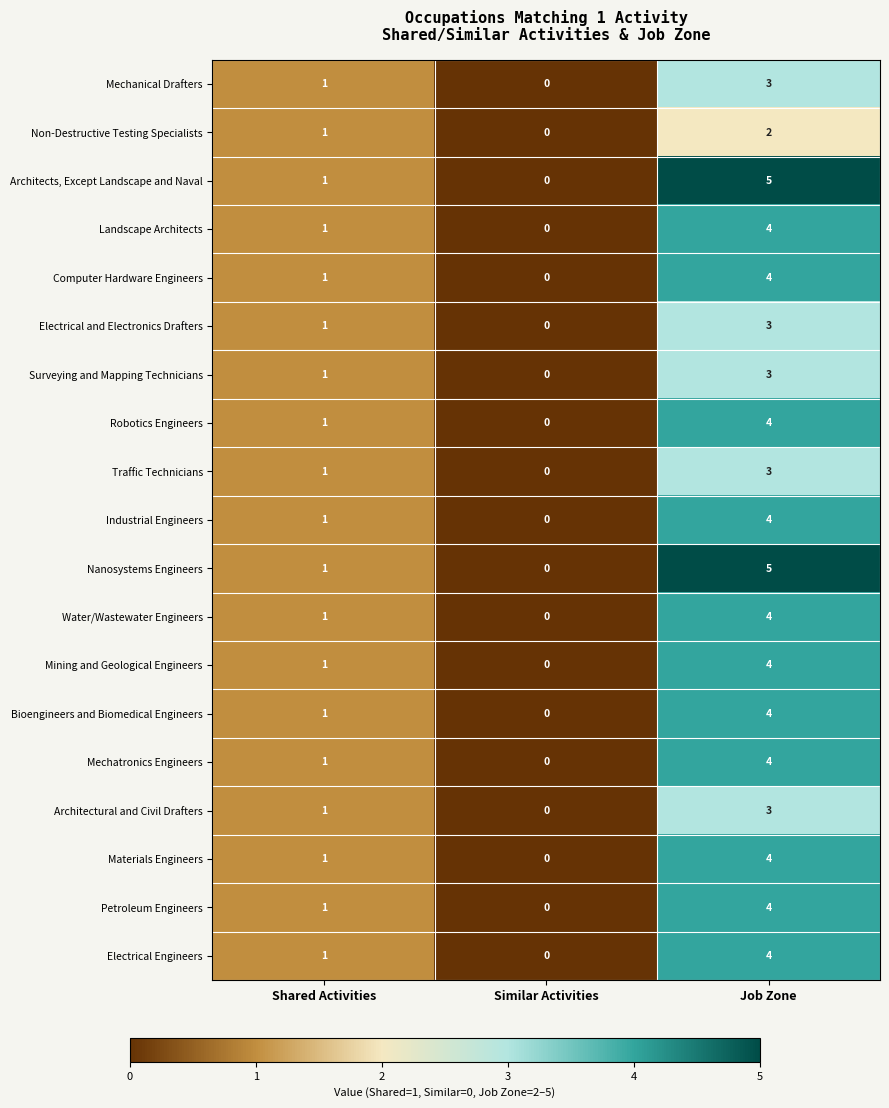

At which category is the sum across all series the highest?

Job Zone